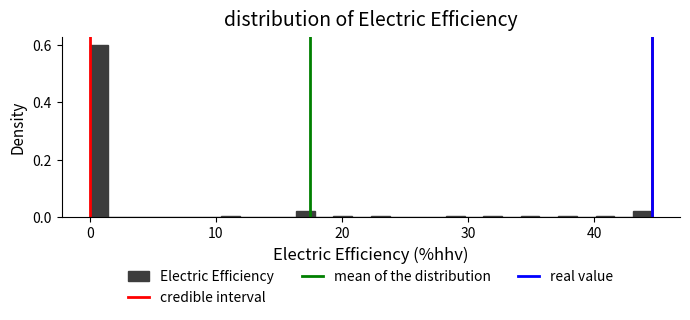

Read against the x-axis, roughly where is the centre of the tallest bar?

1